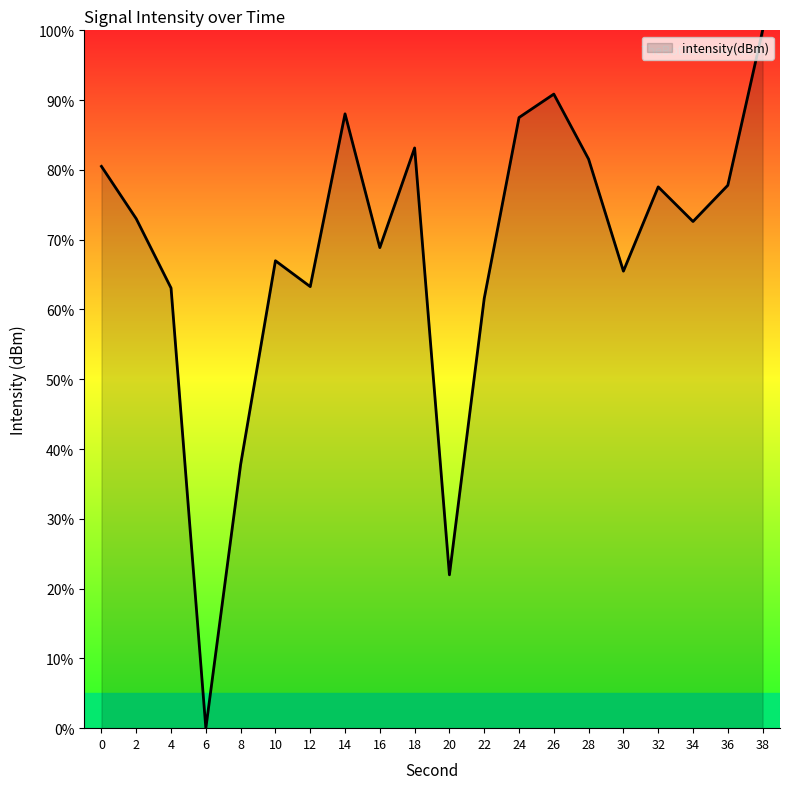

True or false: the data has more than 1 interior local peaks.

True